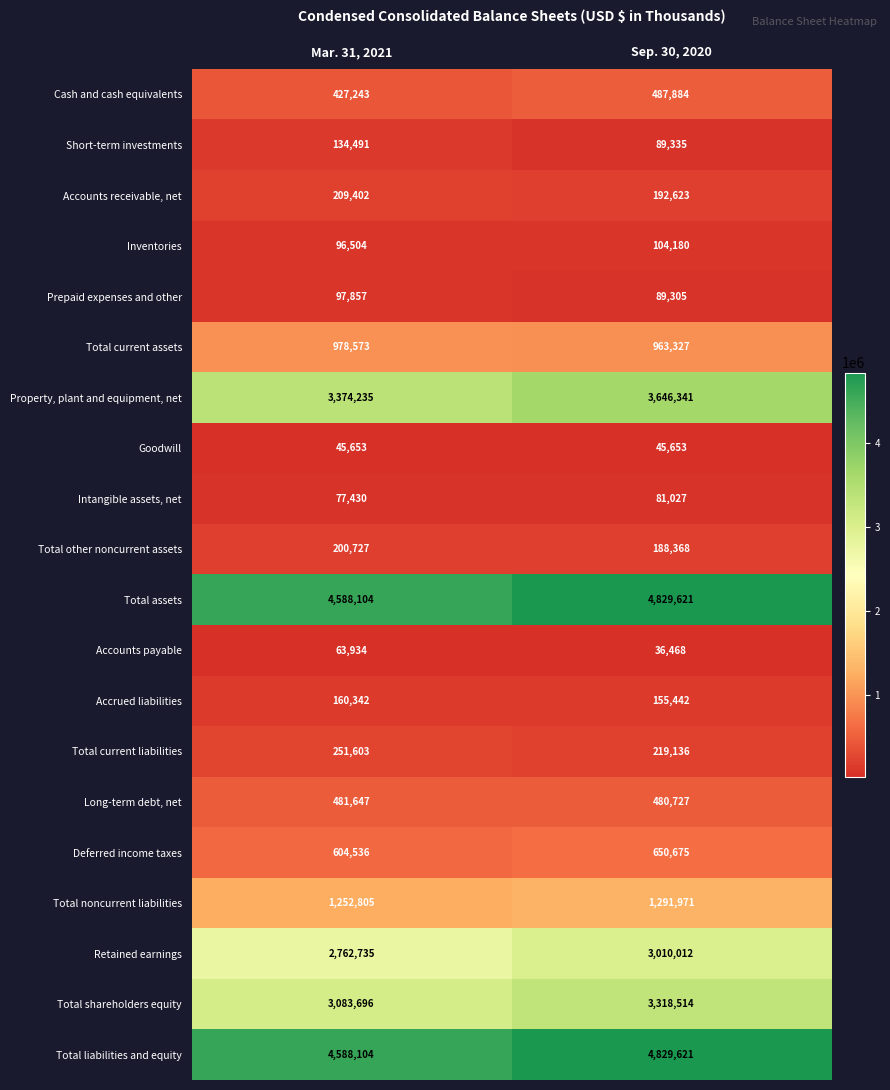

At which category is the sum across all series the highest?

Sep. 30, 2020